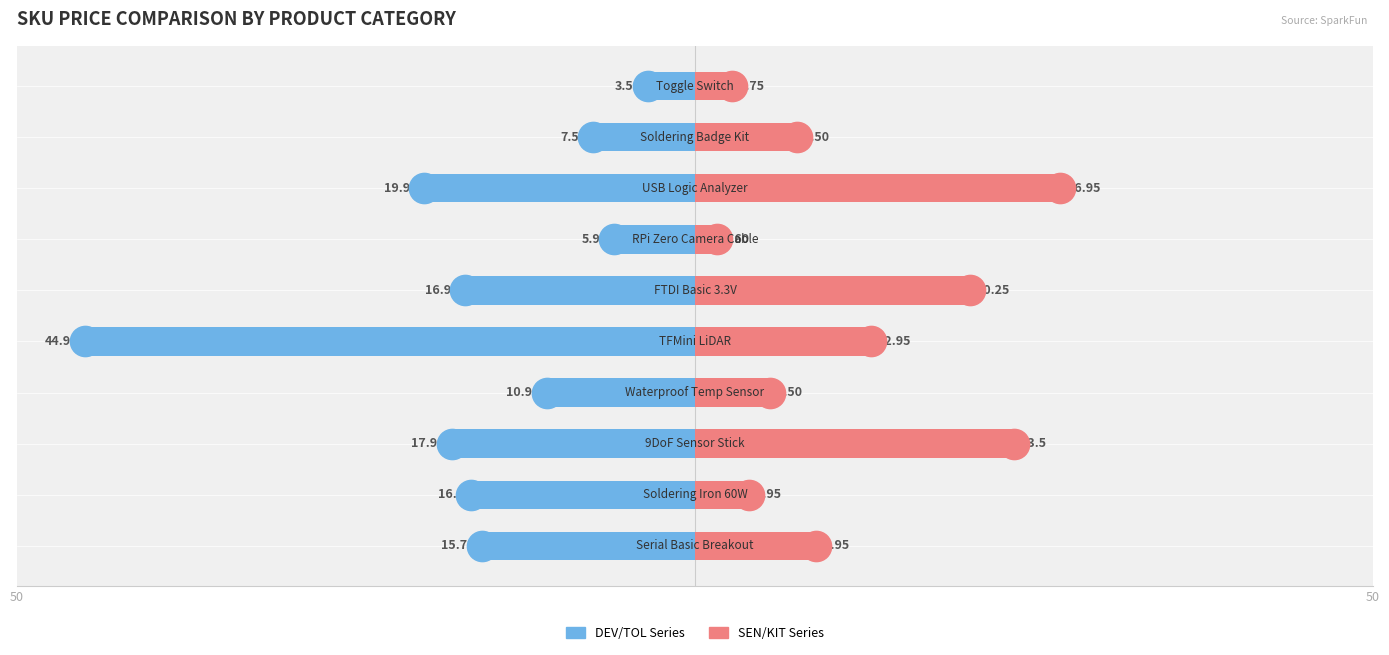

The SEN/KIT Series series shows 1.0 at 50. True or false?

False